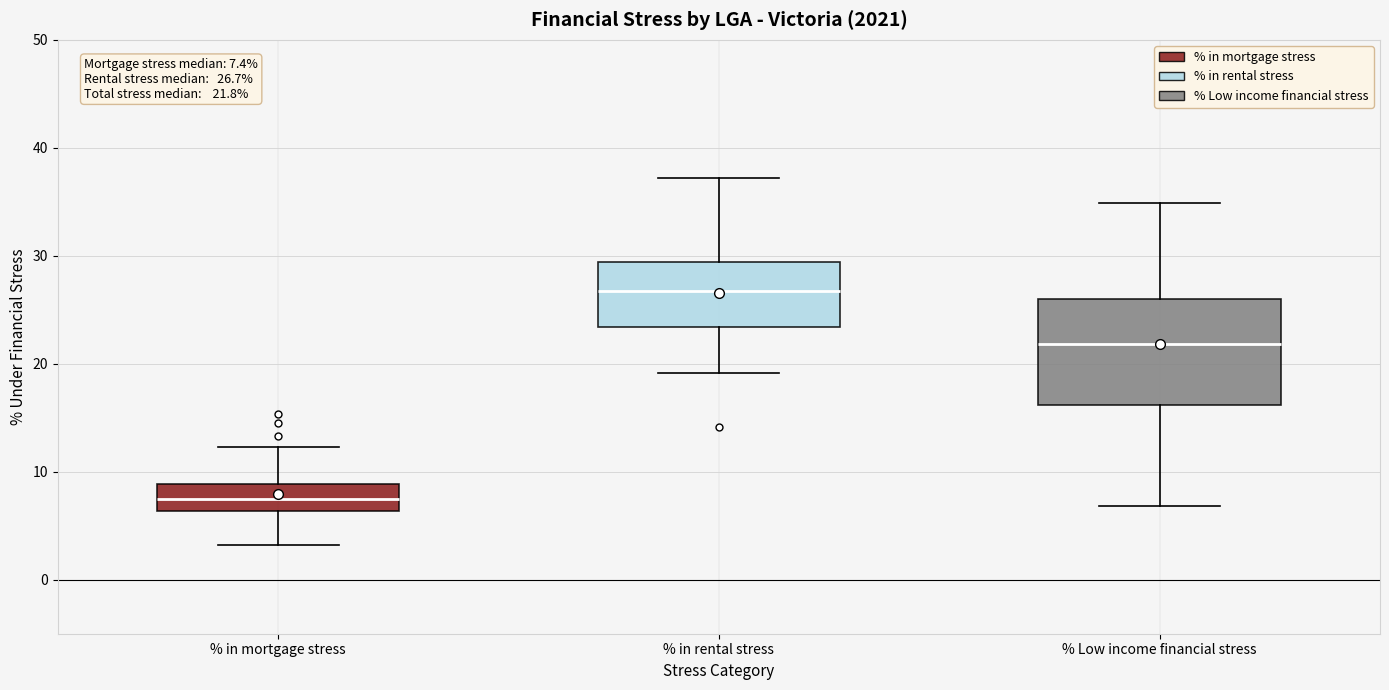

Which box is the tallest, from its lower edge to its upper edge?

% Low income financial stress